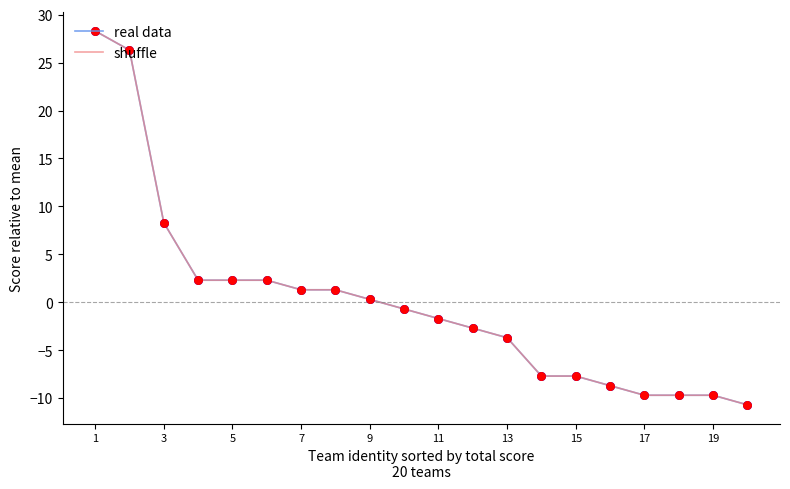

At how many categories does at least one series exceed 0?

9